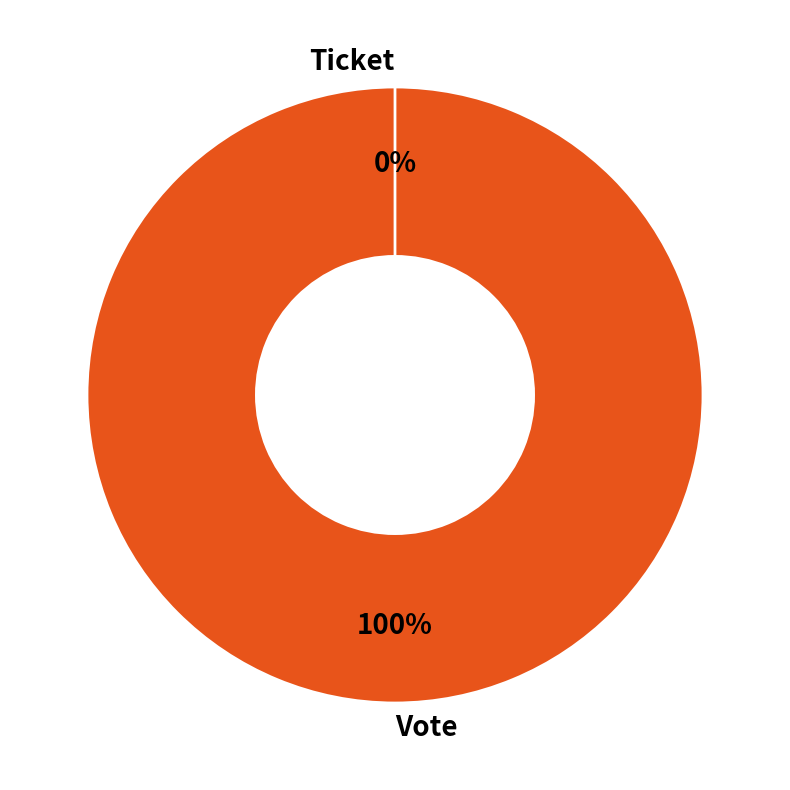

Count the number of slices in the pie.

2